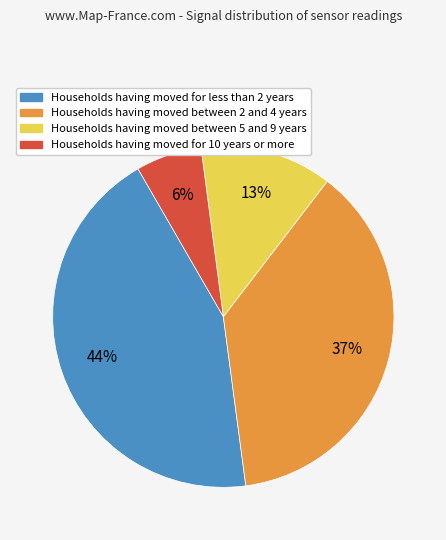

To the nearest percent, what is the difference between the largest and smallest slice percentages?

38%